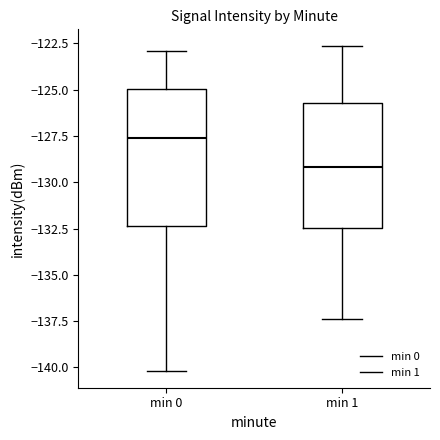

Reading left to right, transcribe this box plot: for each box, give where its median line is, the range the box spans, and where its two whiskers end, as read against the y-axis. The values are not printed on the chart, so give them approximately, as read against the axis.

min 0: median -127.5, box -132.5 to -125.0, whiskers -140.0 to -123.0
min 1: median -129.0, box -132.5 to -125.5, whiskers -137.5 to -122.5